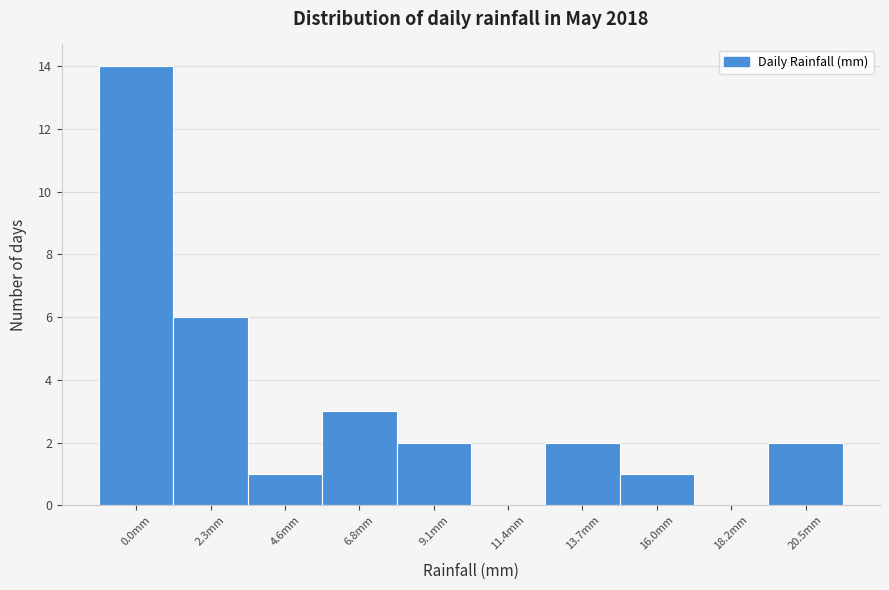

Reading left to right, what are all the values shown in this chart?

0.0mm=14	2.3mm=6	4.6mm=1	6.8mm=3	9.1mm=2	11.4mm=0	13.7mm=2	16.0mm=1	18.2mm=0	20.5mm=2